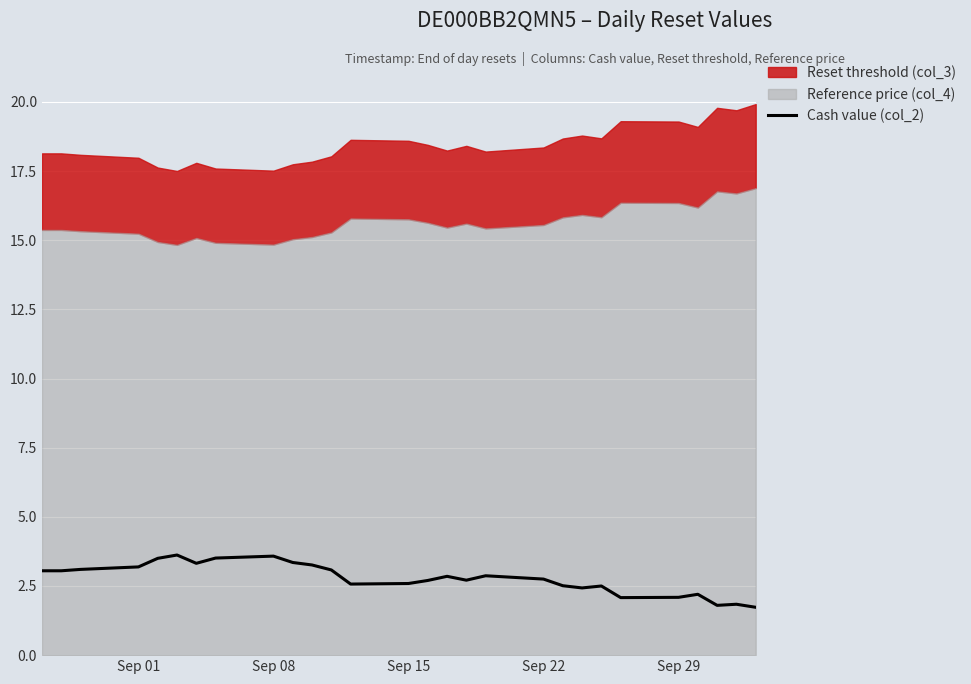

The value of Cash value (col_2) at Sep 01 is 1.3. True or false?

False